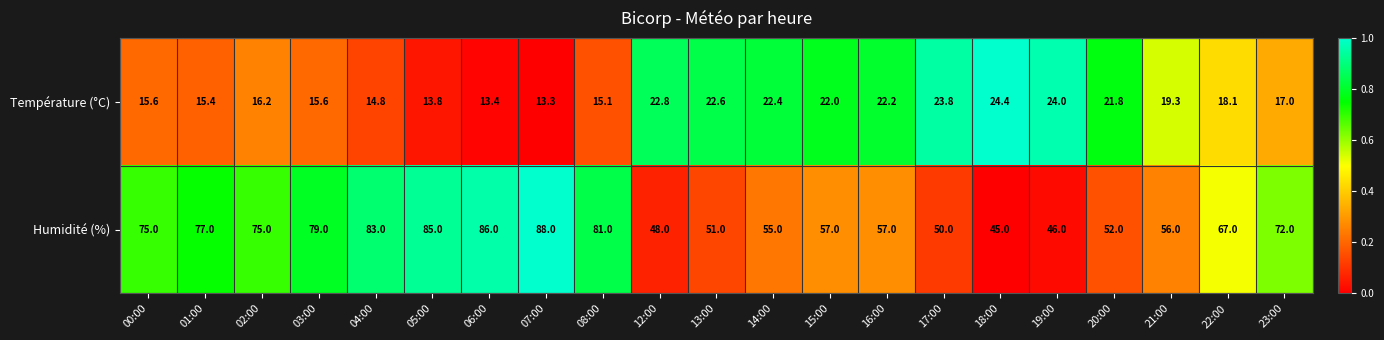

Which category has the lowest value across all series?

07:00